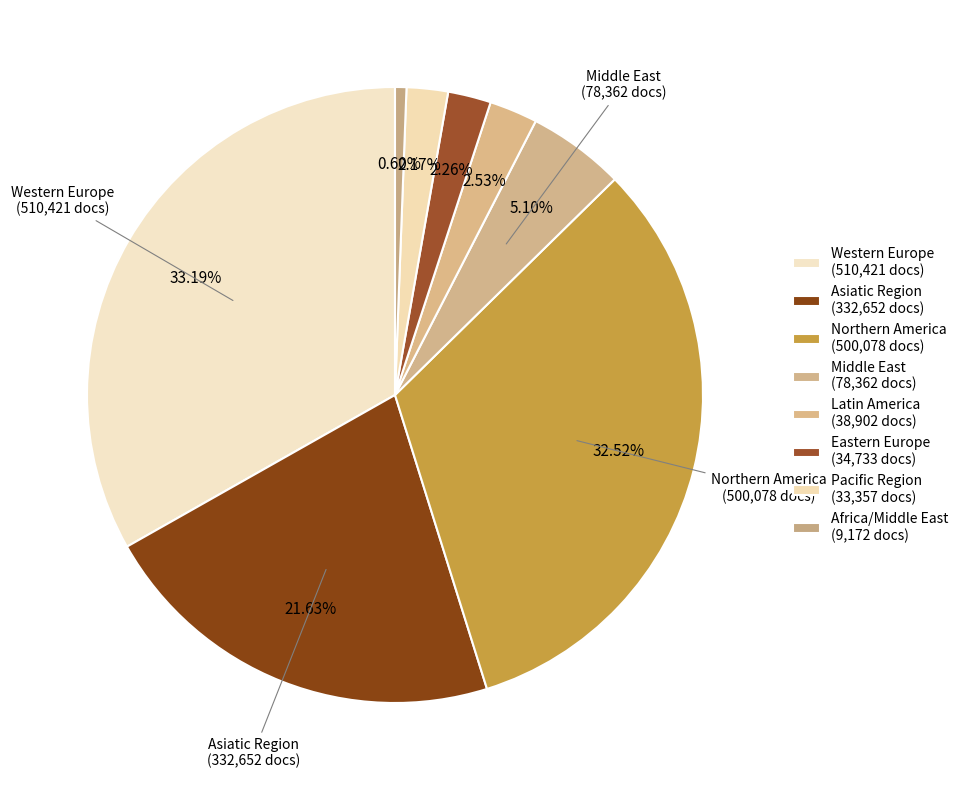

How many slices are in this pie chart?

8